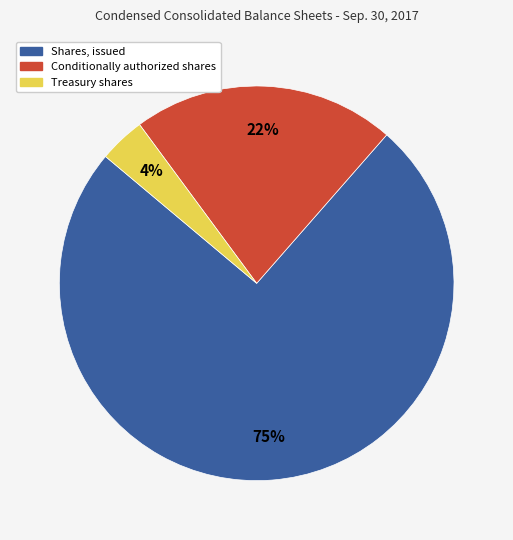

Between Conditionally authorized shares and Treasury shares, which is larger?

Conditionally authorized shares